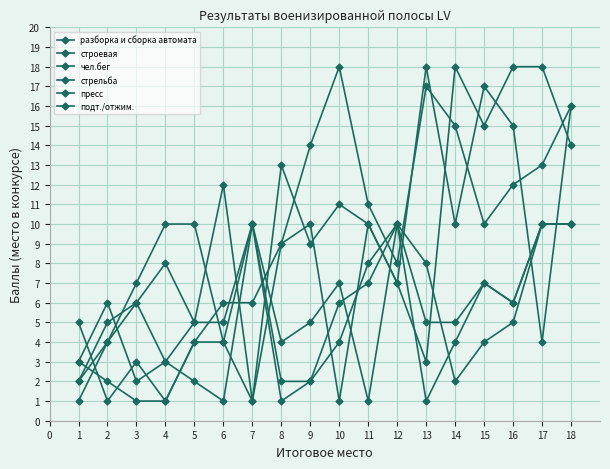

At which category does the chart reach its peak across all series?

14